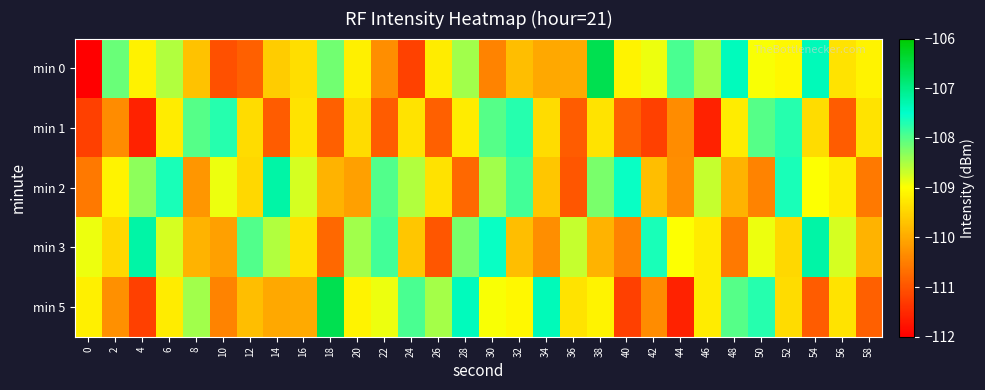

Between 14 and 20, which is larger?

20